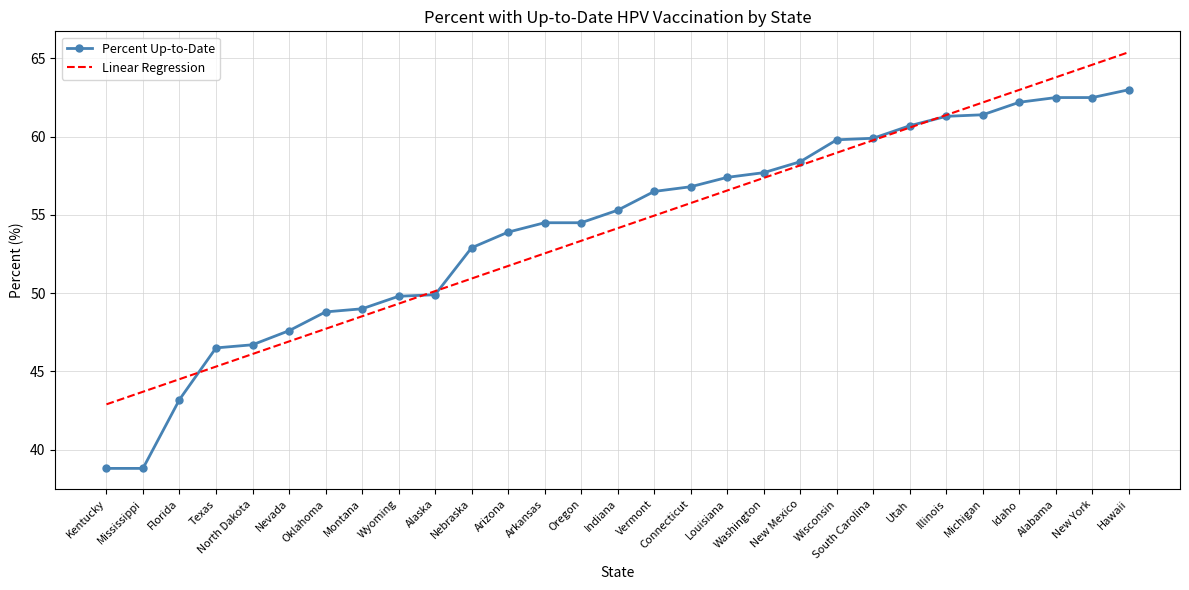

What position from the left is Oklahoma?

7